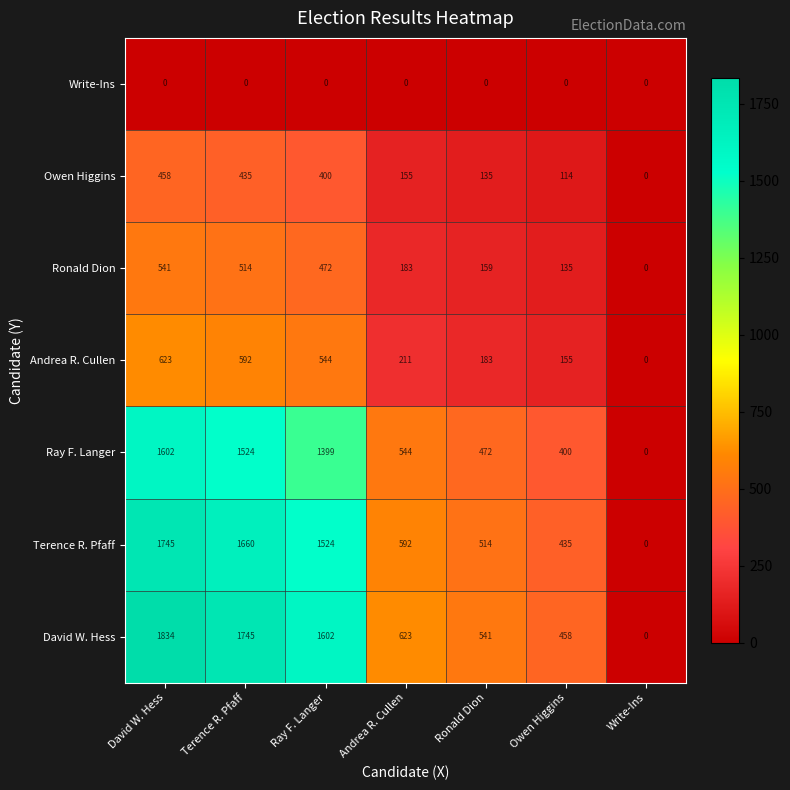

What is the total value across all series at Ray F. Langer?

5941